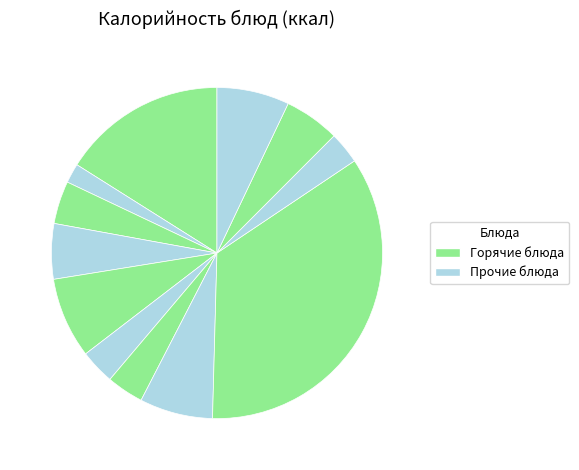

How many slices are in this pie chart?

12